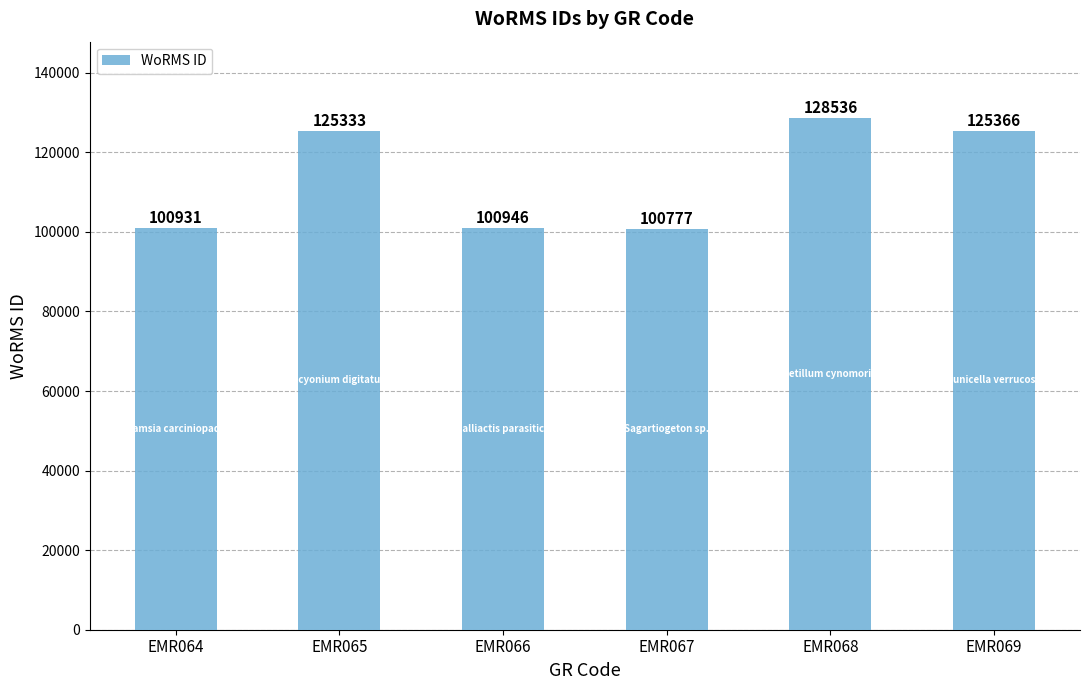

What is the change in value from EMR064 to EMR065?

+24402